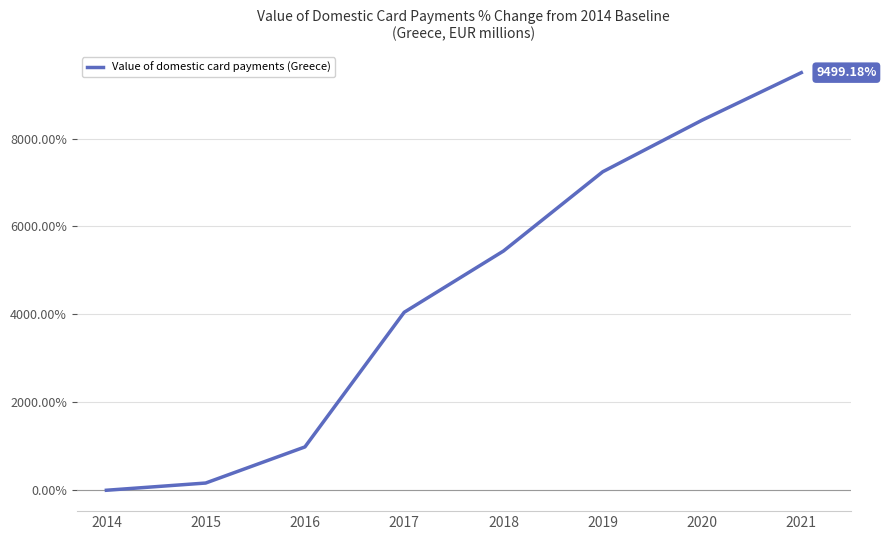

How many lines are shown in the chart?

1